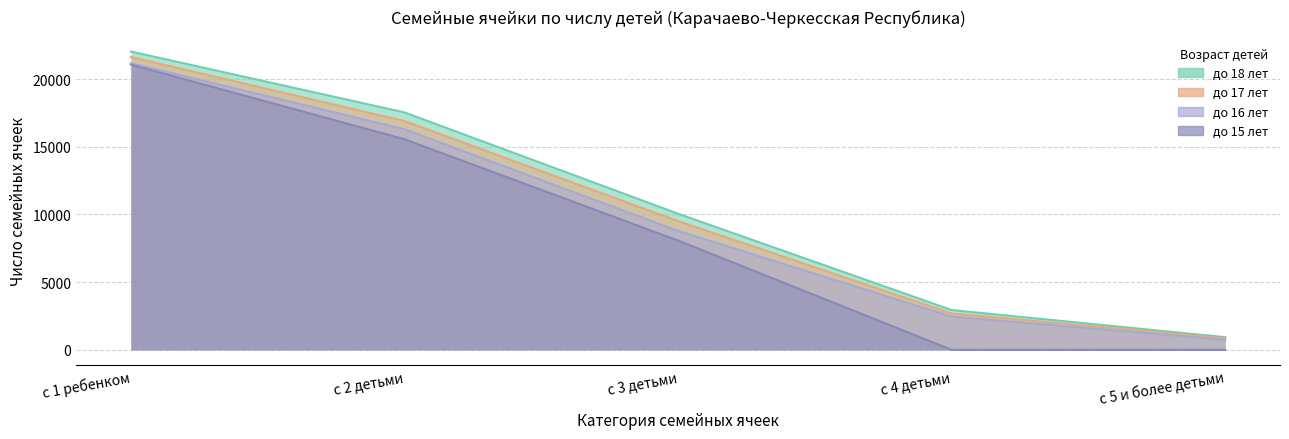

Reading left to right, what are all the values shown in this chart?

до 18 лет: с 1 ребенком=22032	с 2 детьми=17536	с 3 детьми=10055	с 4 детьми=2940	с 5 и более детьми=938
до 17 лет: с 1 ребенком=21628	с 2 детьми=16899	с 3 детьми=9511	с 4 детьми=2689	с 5 и более детьми=846
до 16 лет: с 1 ребенком=21168	с 2 детьми=16291	с 3 детьми=8788	с 4 детьми=2458	с 5 и более детьми=740
до 15 лет: с 1 ребенком=21065	с 2 детьми=15555	с 3 детьми=8074	с 4 детьми=0	с 5 и более детьми=0